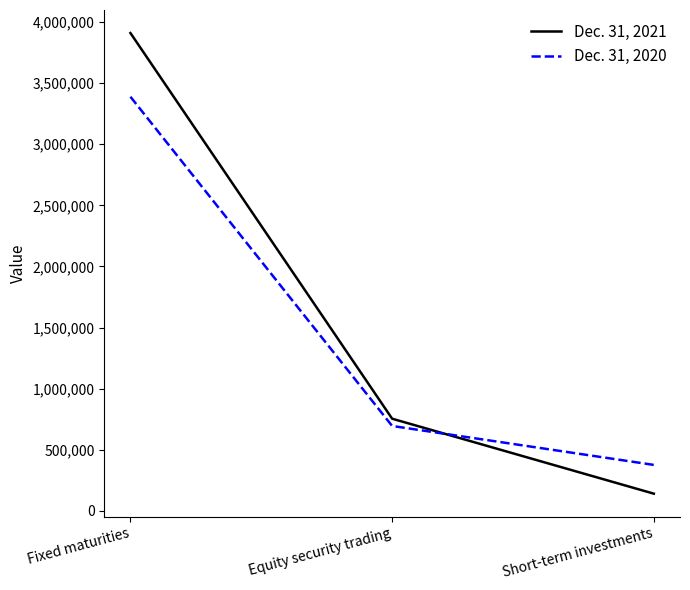

Reading left to right, what are all the values shown in this chart?

Dec. 31, 2021: 3909780	754536	141206
Dec. 31, 2020: 3388418	695150	376547